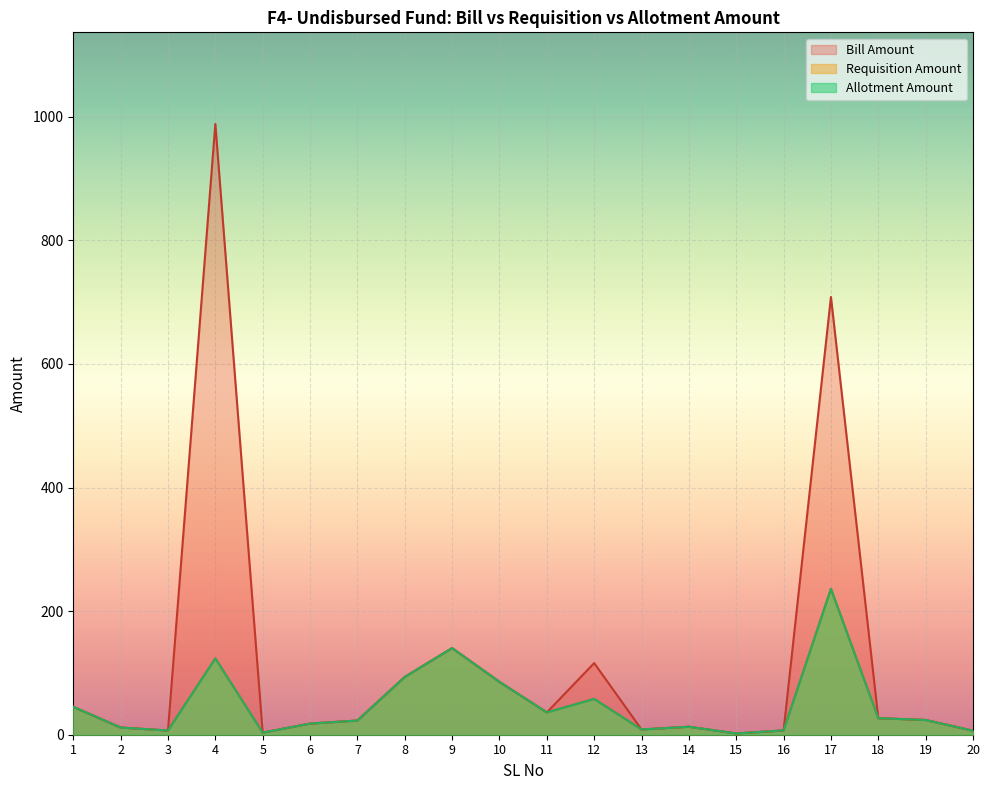

What is the greatest value displayed?

988.3